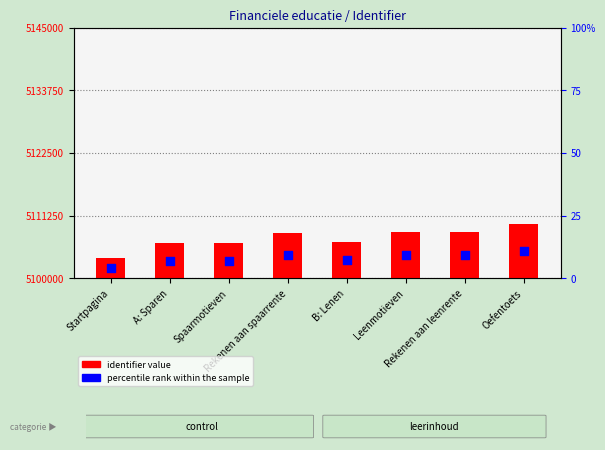

Is the value of identifier value at B: Lenen greater than the value of percentile rank within the sample at Rekenen aan spaarrente?

Yes